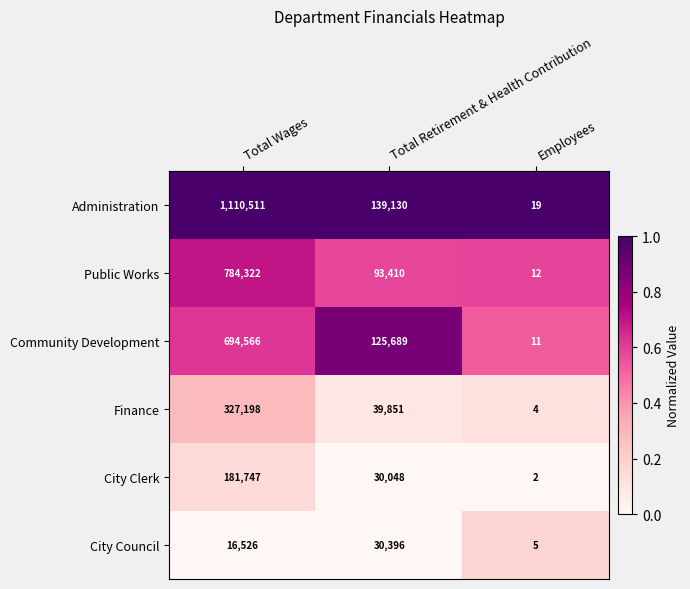

What is the average value of the Community Development series?

273422